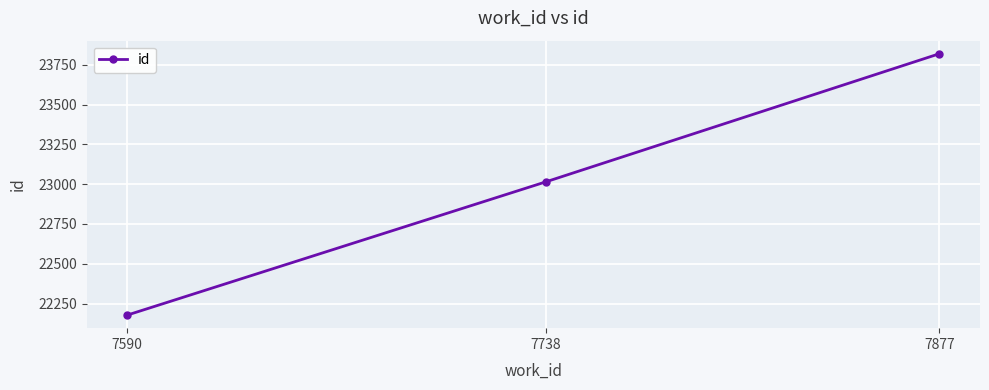

The chart shows a value of 40747 at 7877. True or false?

False